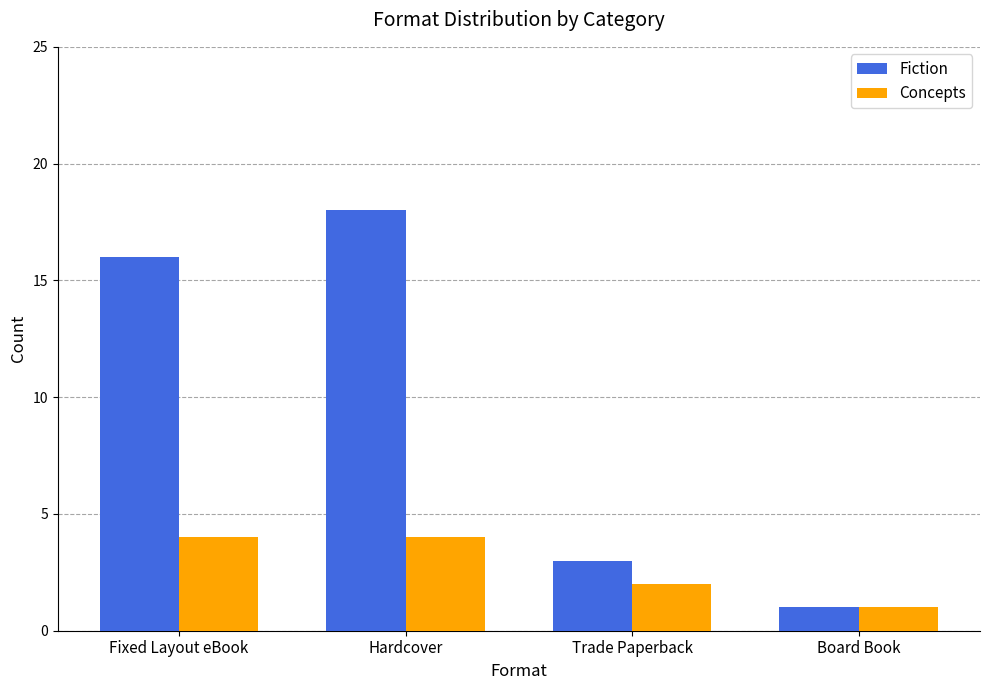

What are all the series names shown in the legend?

Fiction, Concepts